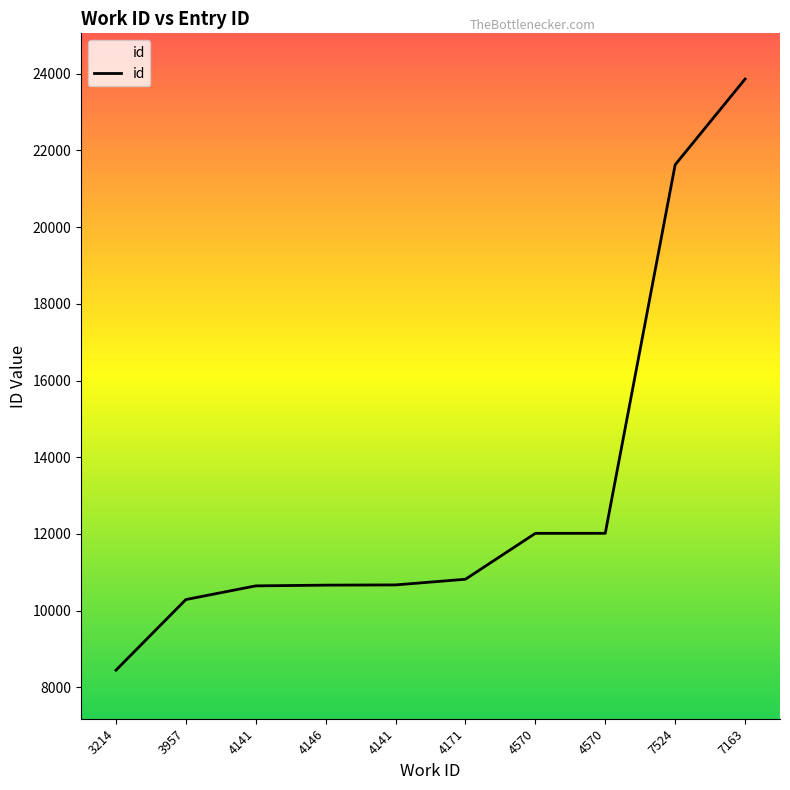

Rank the categories by value from lowest to highest.

3214, 3957, 4141, 4146, 4141, 4171, 4570, 4570, 7524, 7163